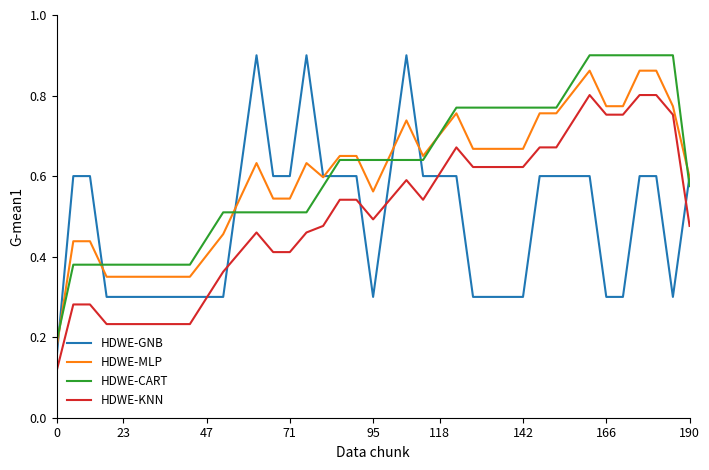

True or false: HDWE-CART and HDWE-KNN intersect in this chart.

False